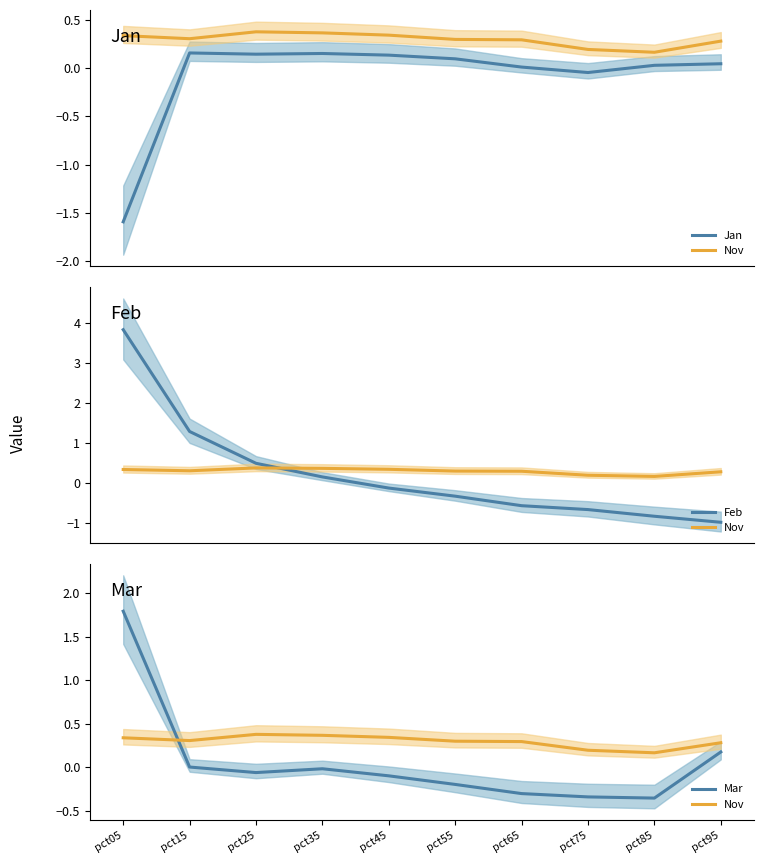

What is the total value across all series at pct05?

4.4